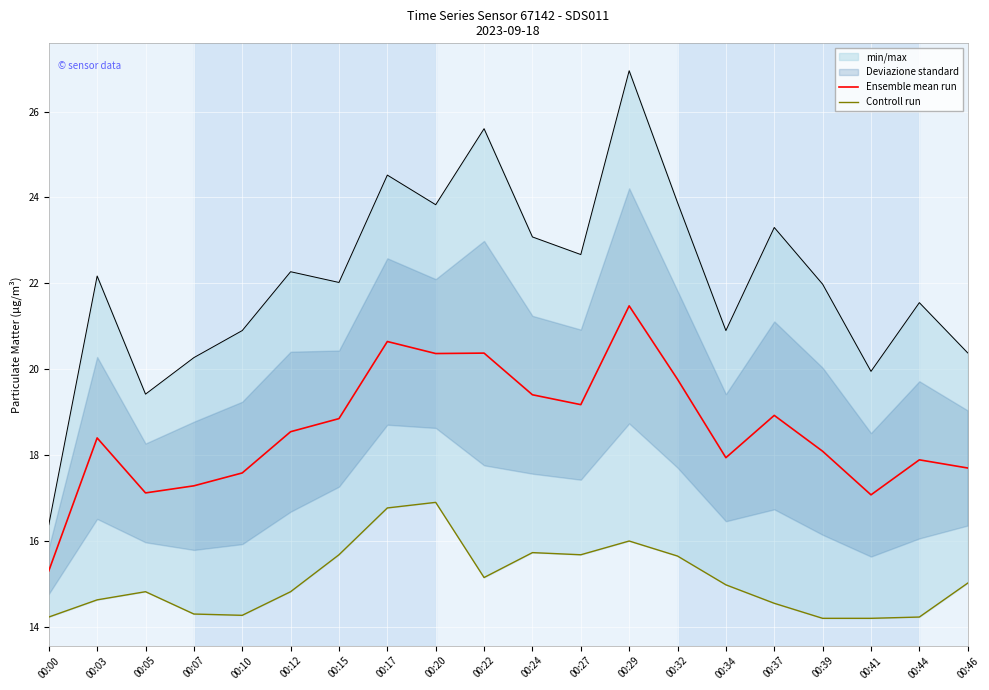

How many values in the Ensemble mean run series are below 18?

8